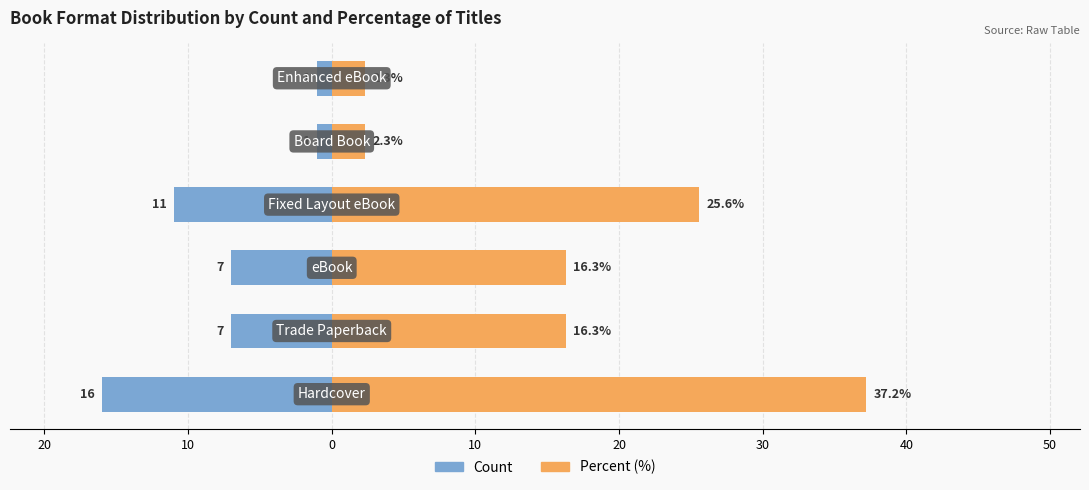

How many bars are there in each group?

2